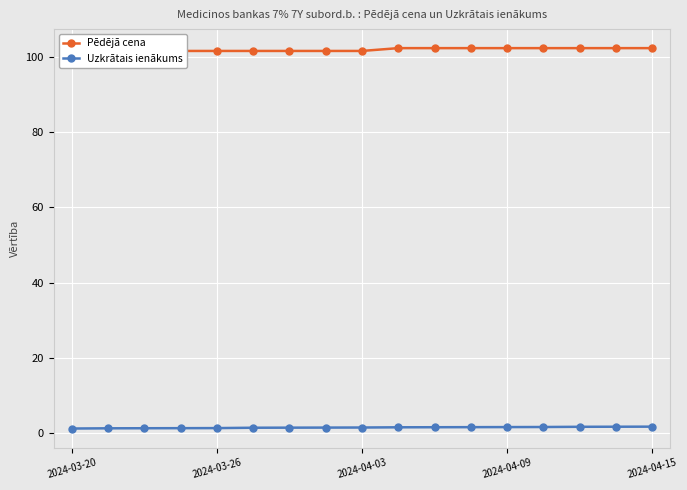

The Uzkrātais ienākums series shows 1.6 at 2024-04-15. True or false?

True